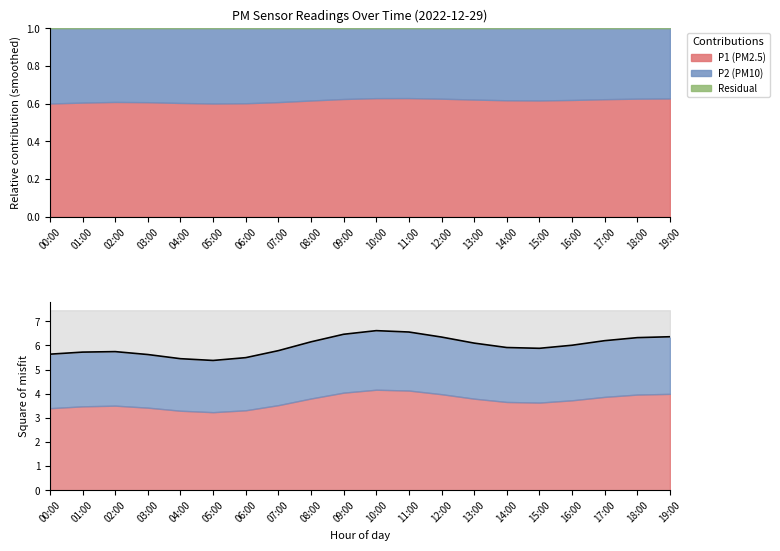

Rank the categories by value from highest to lowest.

10:00, 11:00, 09:00, 19:00, 12:00, 18:00, 17:00, 08:00, 13:00, 16:00, 14:00, 15:00, 07:00, 02:00, 01:00, 00:00, 03:00, 06:00, 04:00, 05:00